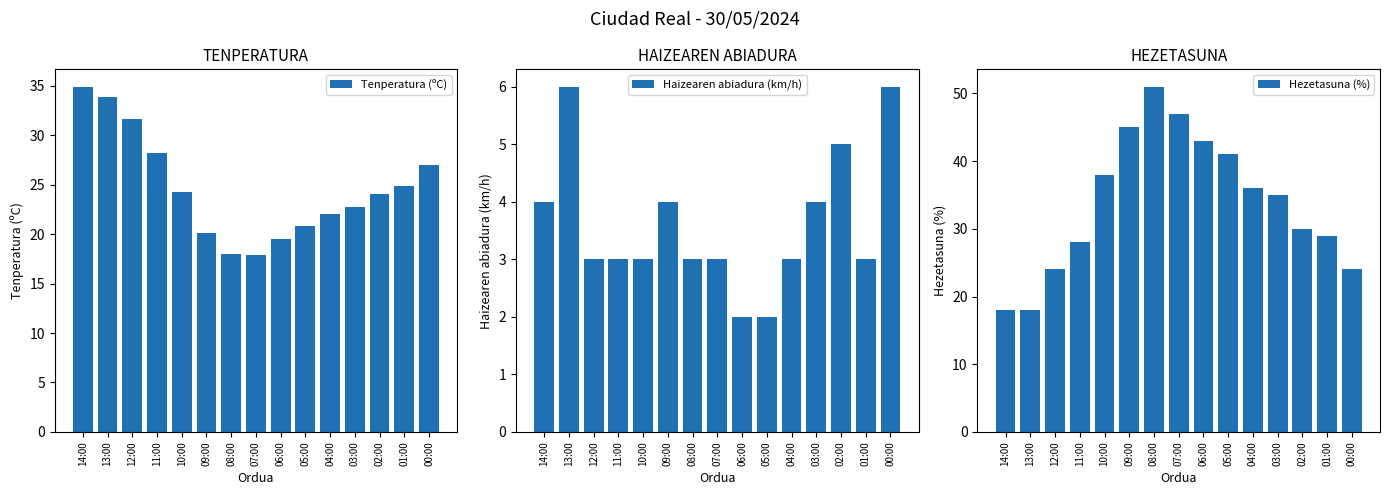

How many data points in Haizearen abiadura (km/h) are above 3?

6